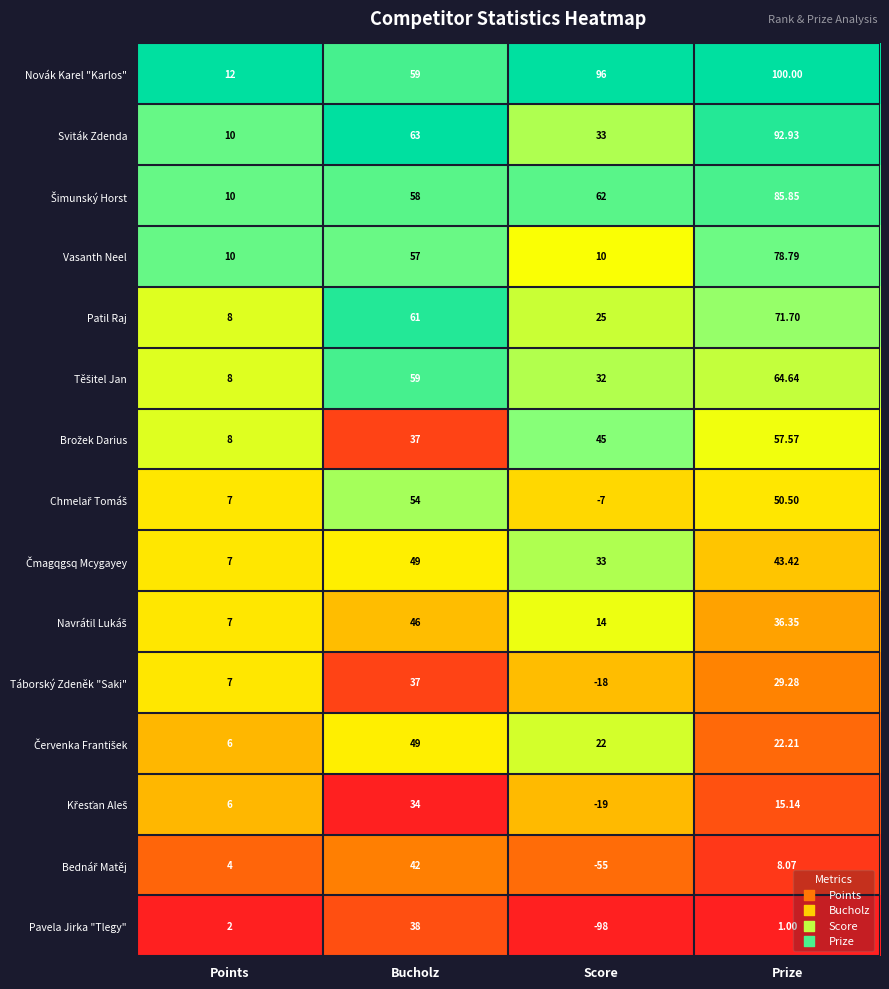

Which series has the largest range (max minus min)?

Pavela Jirka "Tlegy"